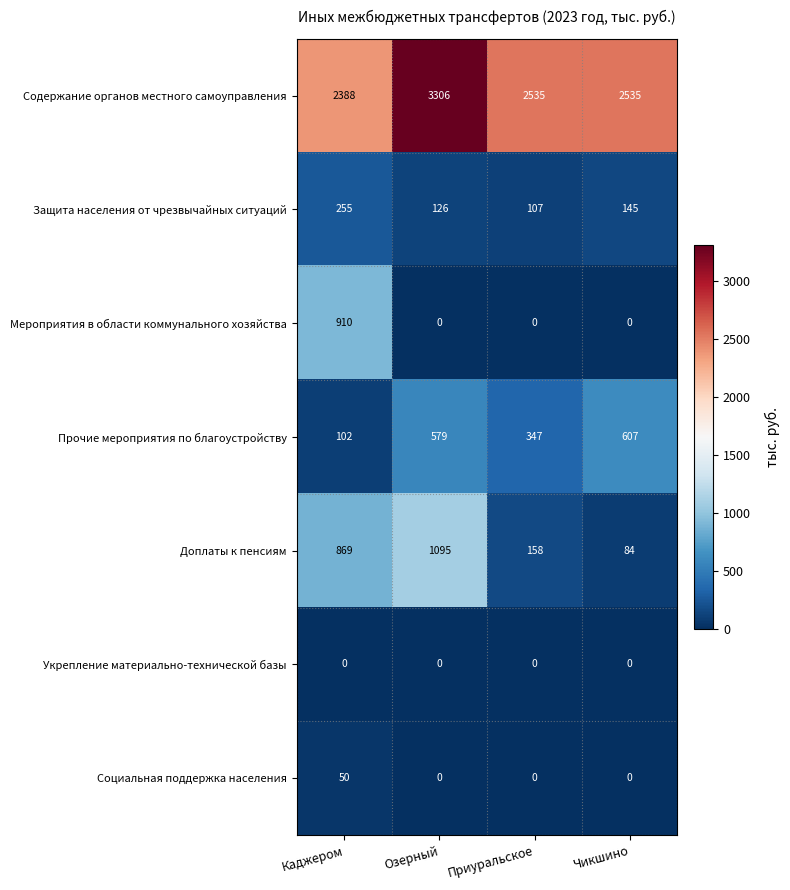

At which label is Доплаты к пенсиям closest to 589?

Каджером